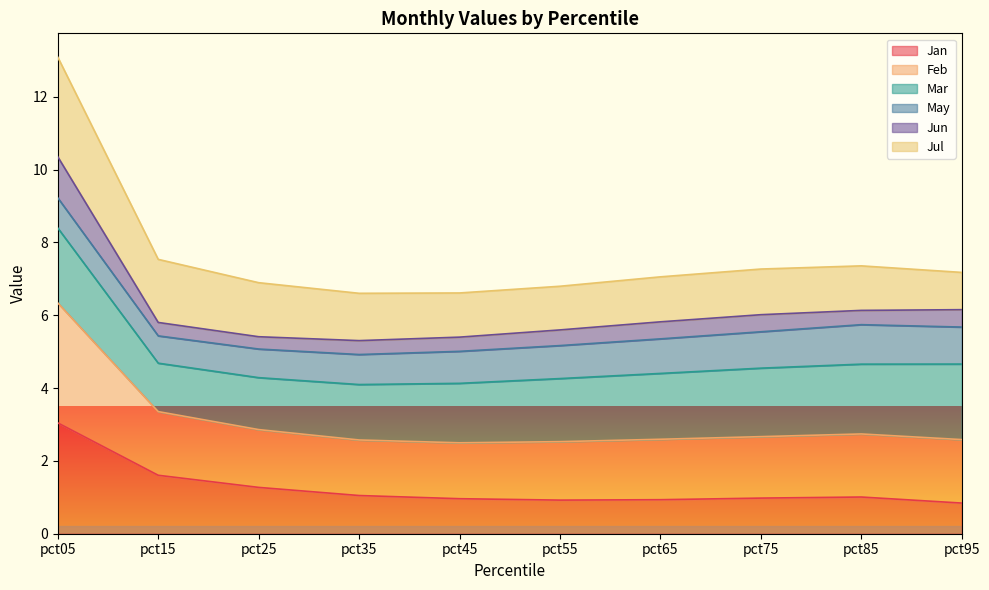

What is the highest value of the Jan series?

3.0